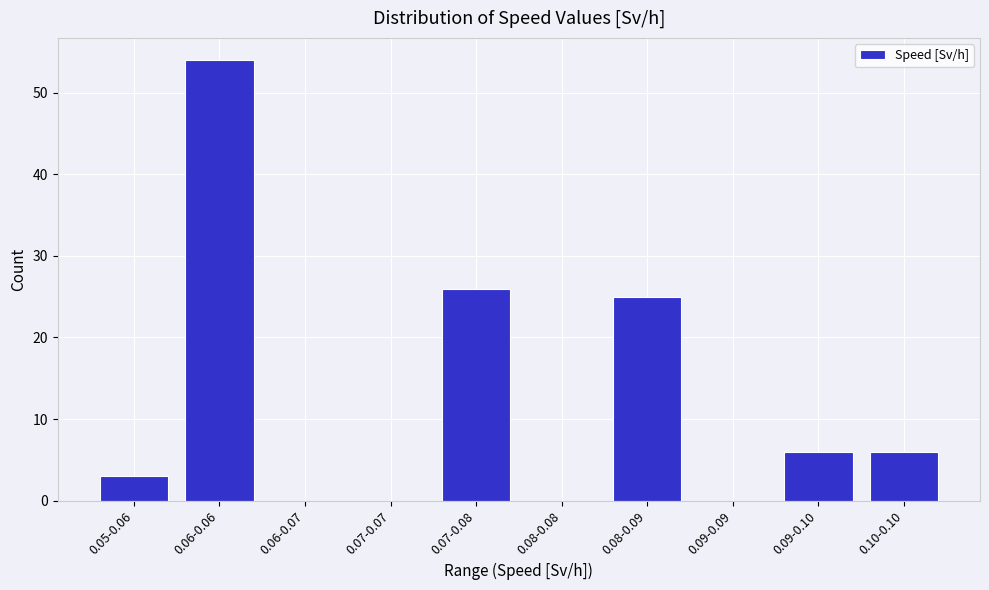

The value at 0.09-0.09 is 0. True or false?

True